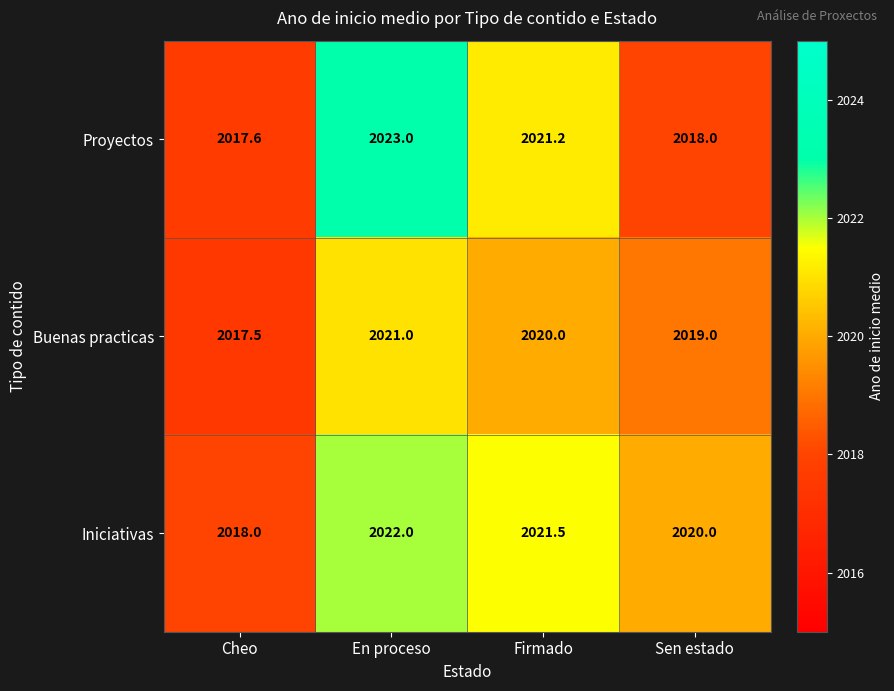

Which series has the largest range (max minus min)?

Proyectos